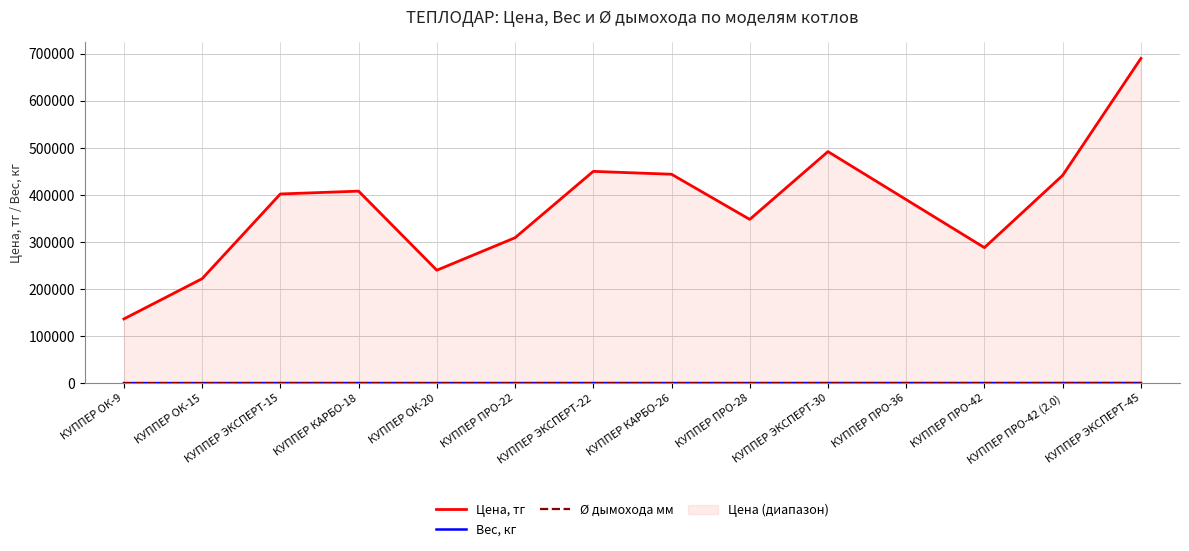

What is the value of the Цена, тг point at the 6th from the left?

308900.0